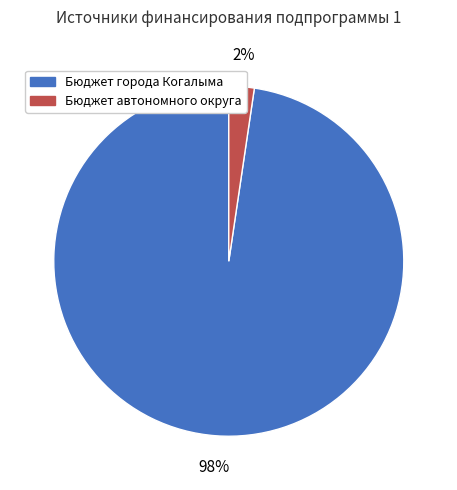

Is there any slice that represents more than half of the pie?

Yes